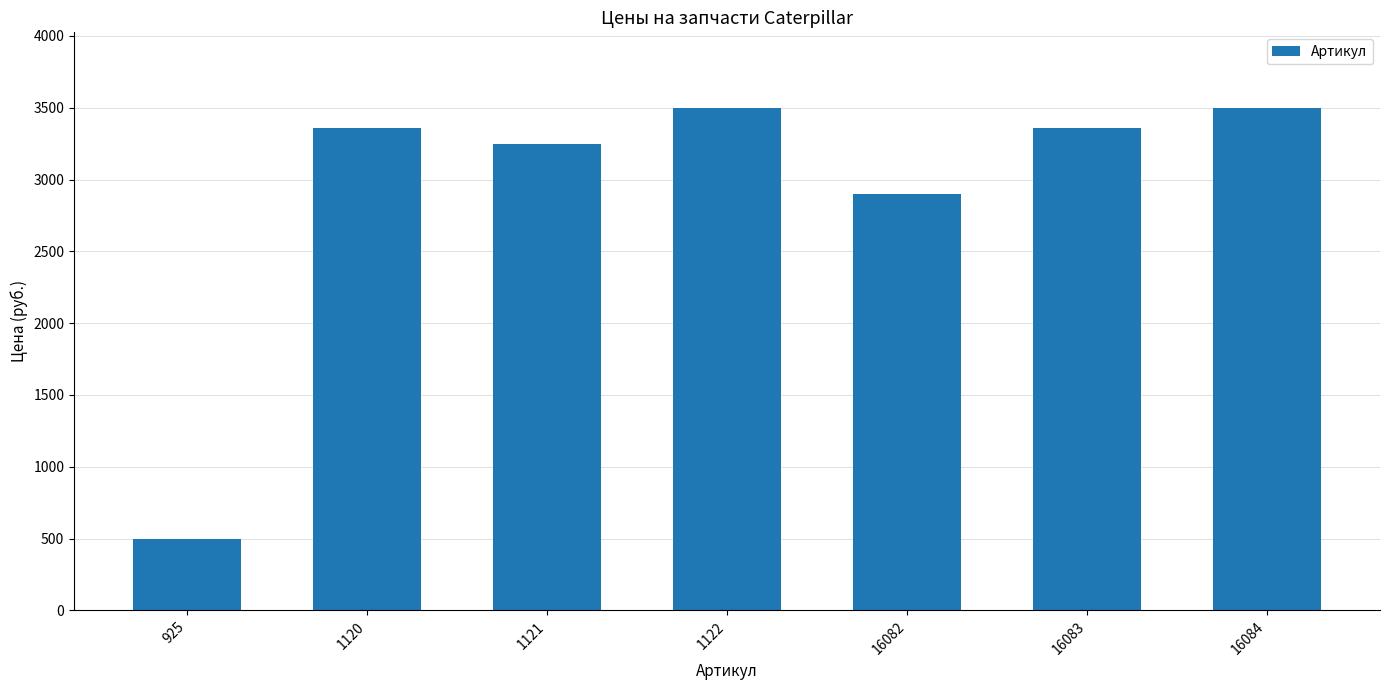

Reading left to right, transcribe all the data shown in this chart.

500	3360	3250	3500	2900	3360	3500